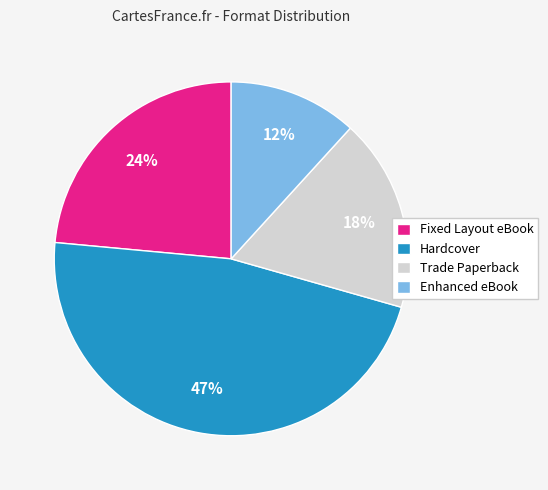

To the nearest percent, what is the difference between the Enhanced eBook and Trade Paperback slice percentages?

6%